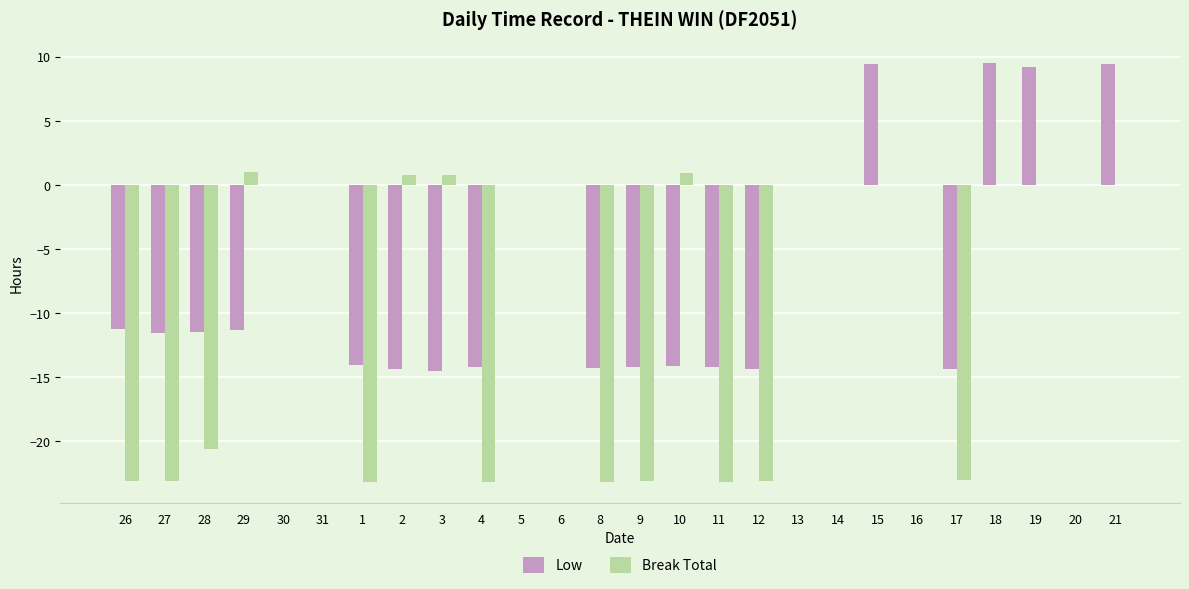

What is the greatest value displayed?

9.5